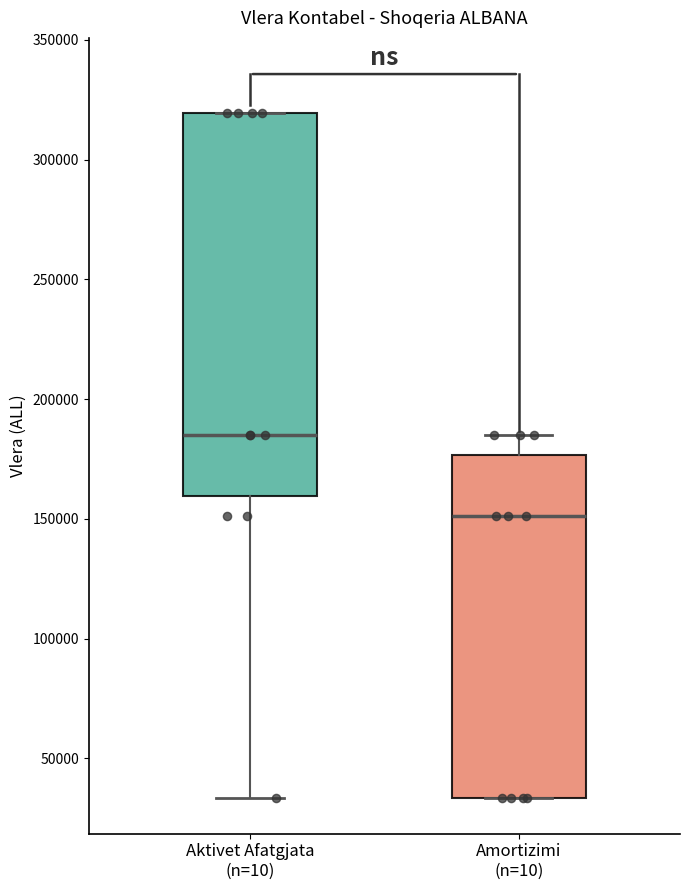

Where is the upper edge of the box for Amortizimi (n=10) on the y-axis? The values are not printed on the chart, so give them approximately, as read against the axis.

175000